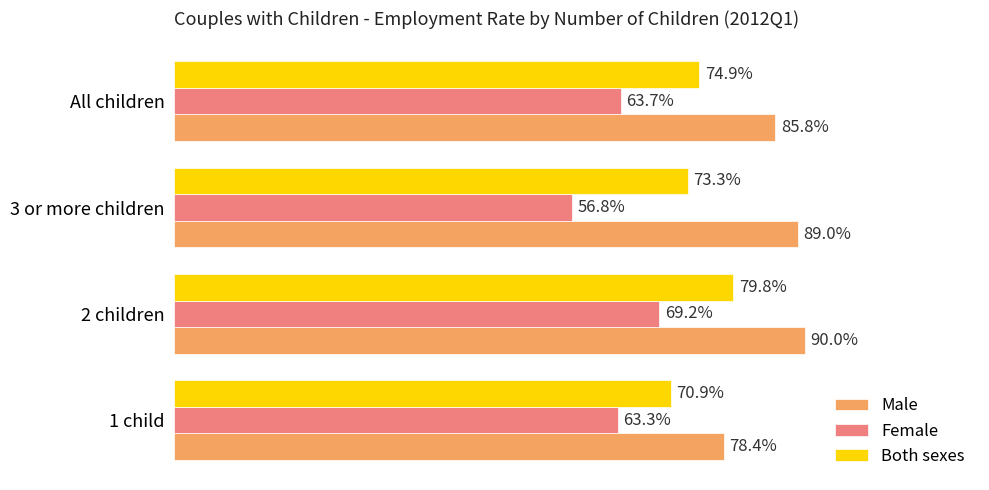

Rank the series by their average value, from lowest to highest.

Female, Both sexes, Male